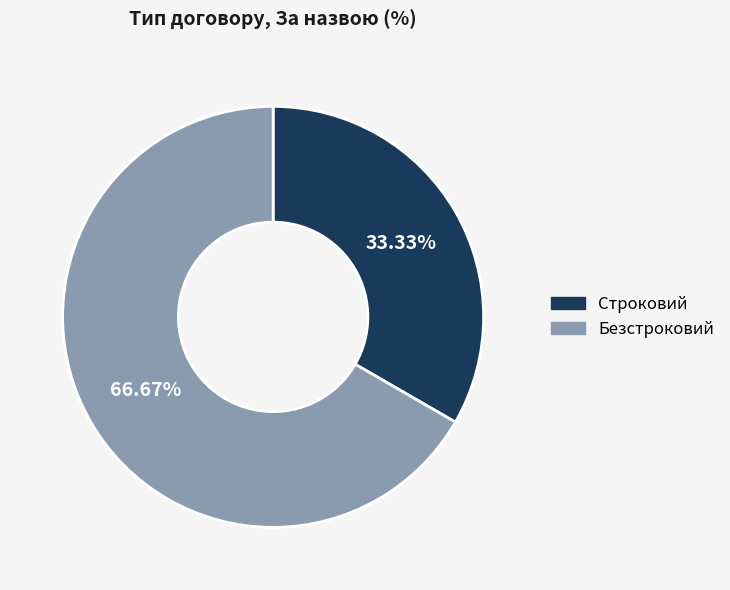

Rank the categories by value from lowest to highest.

Строковий, Безстроковий